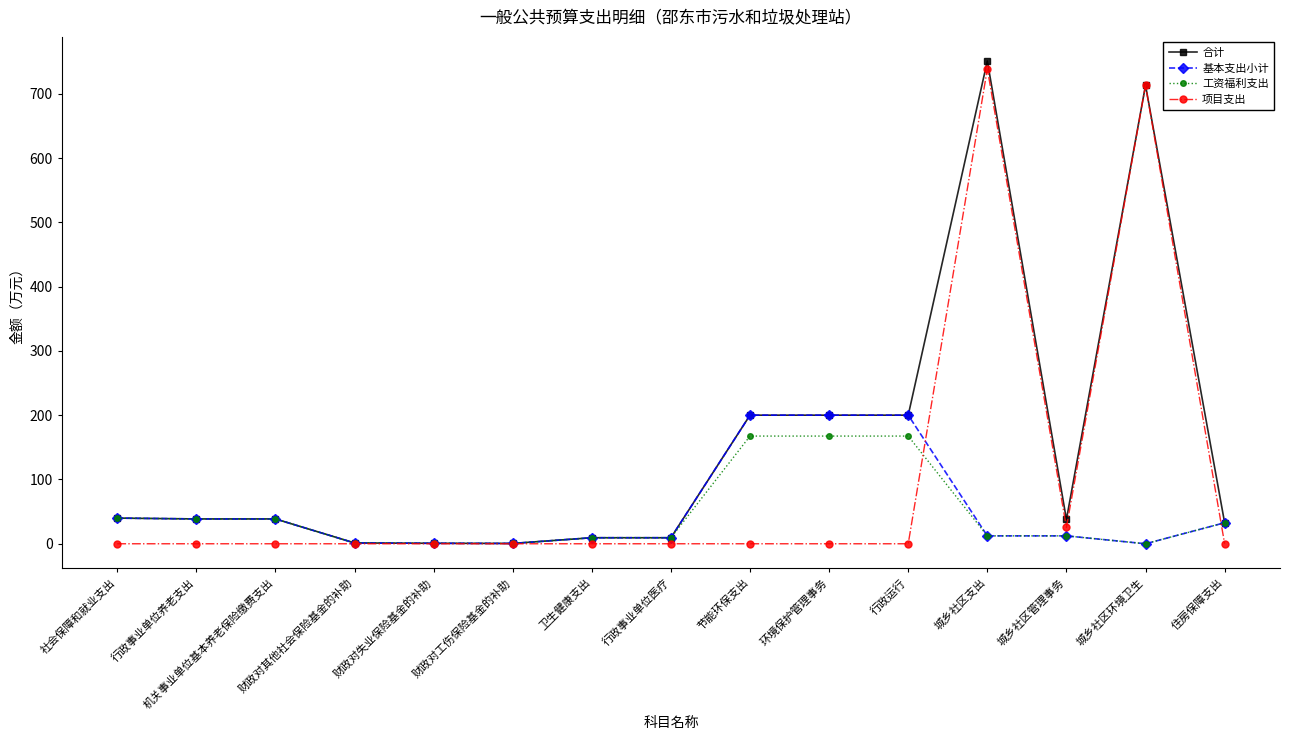

Is it true that 基本支出小计 equals 39.9 at 社会保障和就业支出?

True